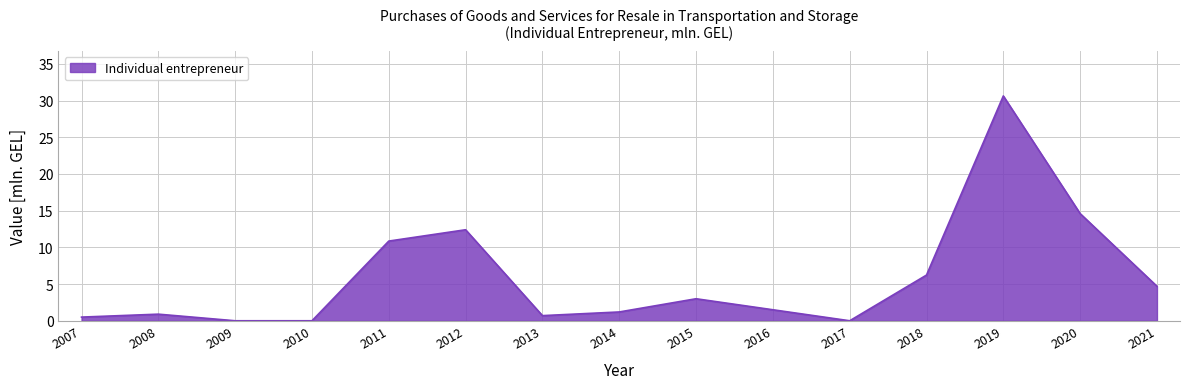

What is the maximum value shown in the chart?

30.6